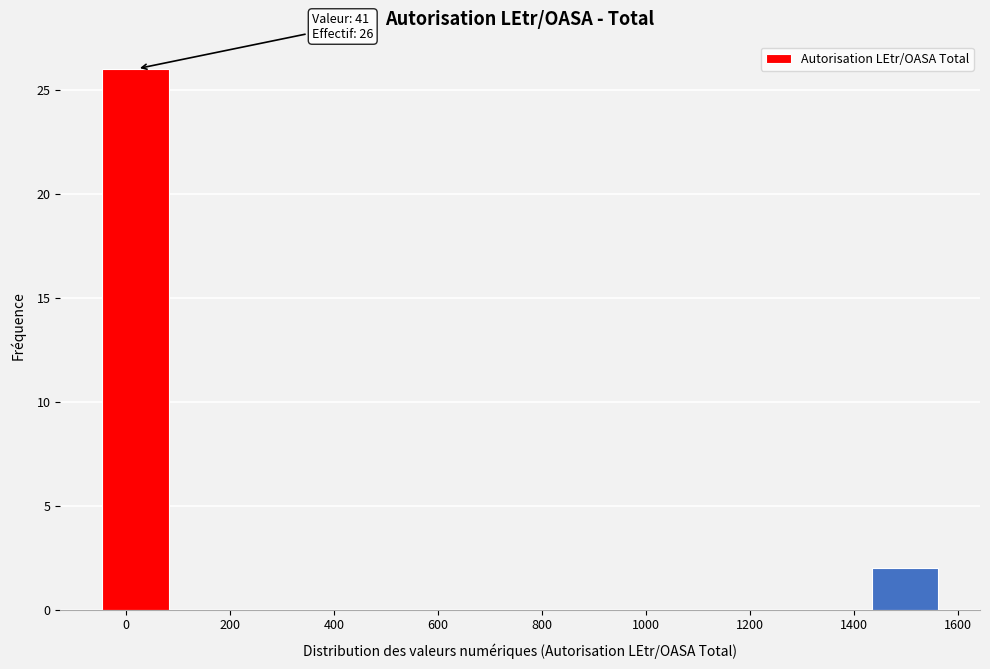

Which range on the x-axis has the tallest bar?

-40 to 80